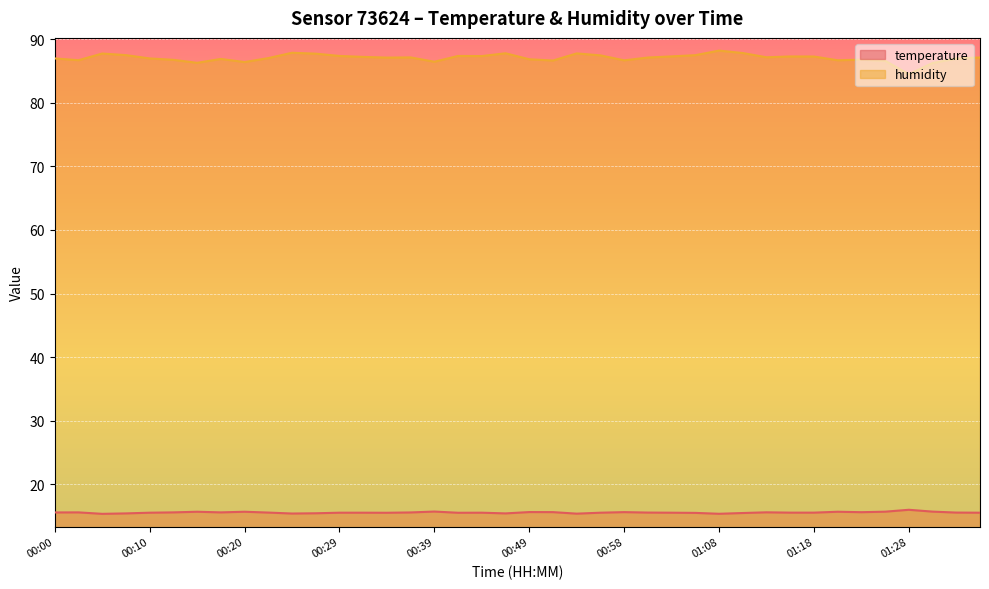

True or false: humidity has more than 2 points higher than both neighbors.

True